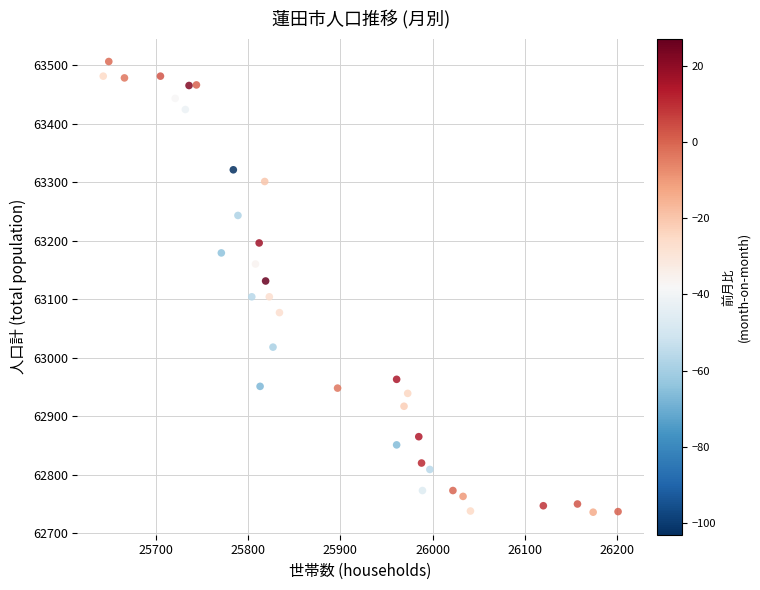

What is the range of Y values (max minus min)?

770